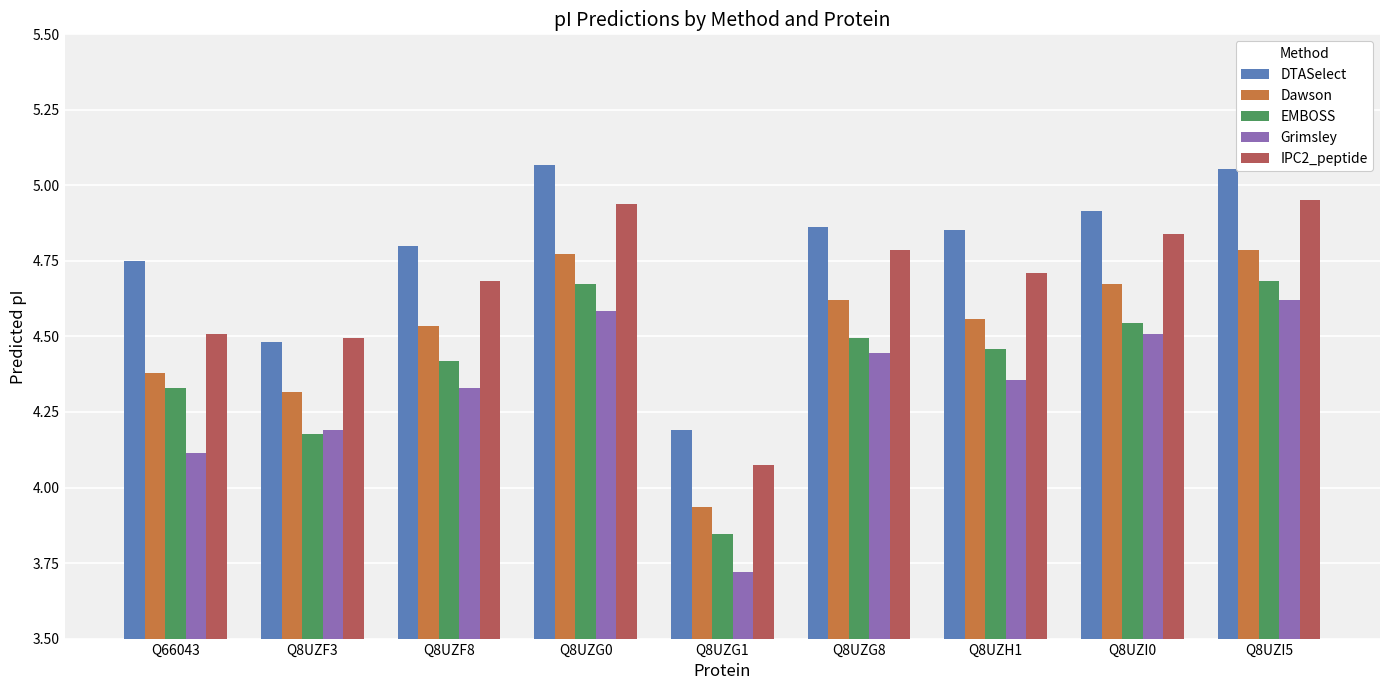

At how many categories does at least one series exceed 4?

9